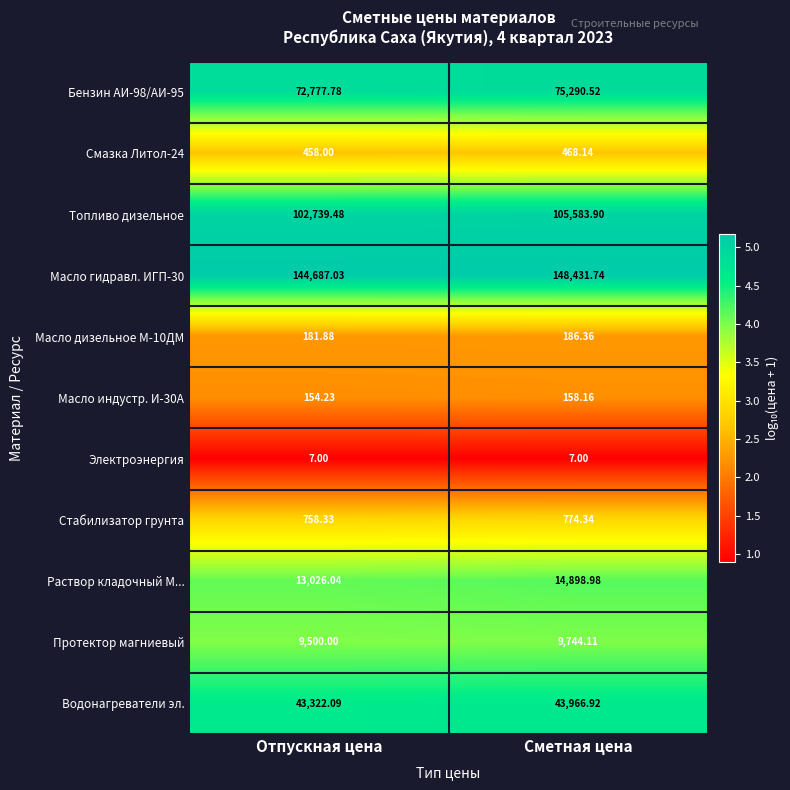

How many categories are shown in the chart?

2